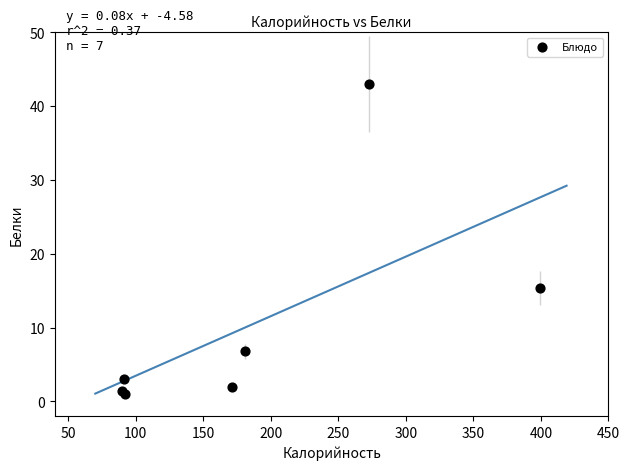

What Y value in the scatter plot is closest to 22?

15.3